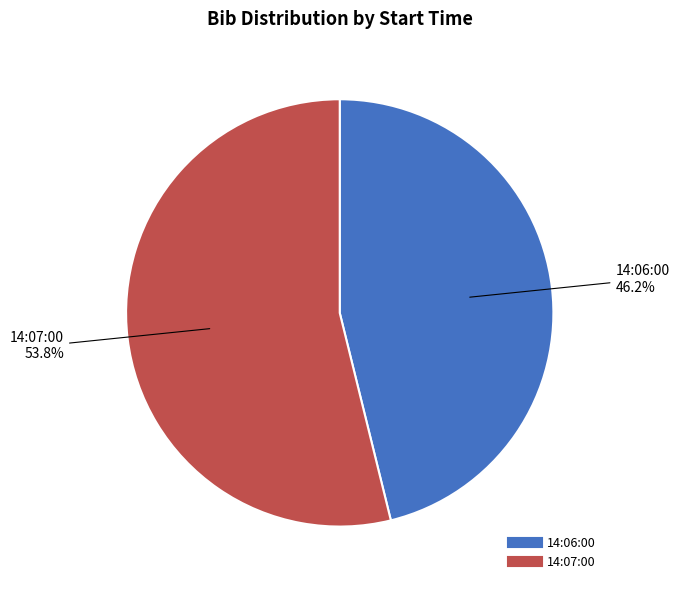

True or false: 14:07:00 accounts for 68% of the total.

False